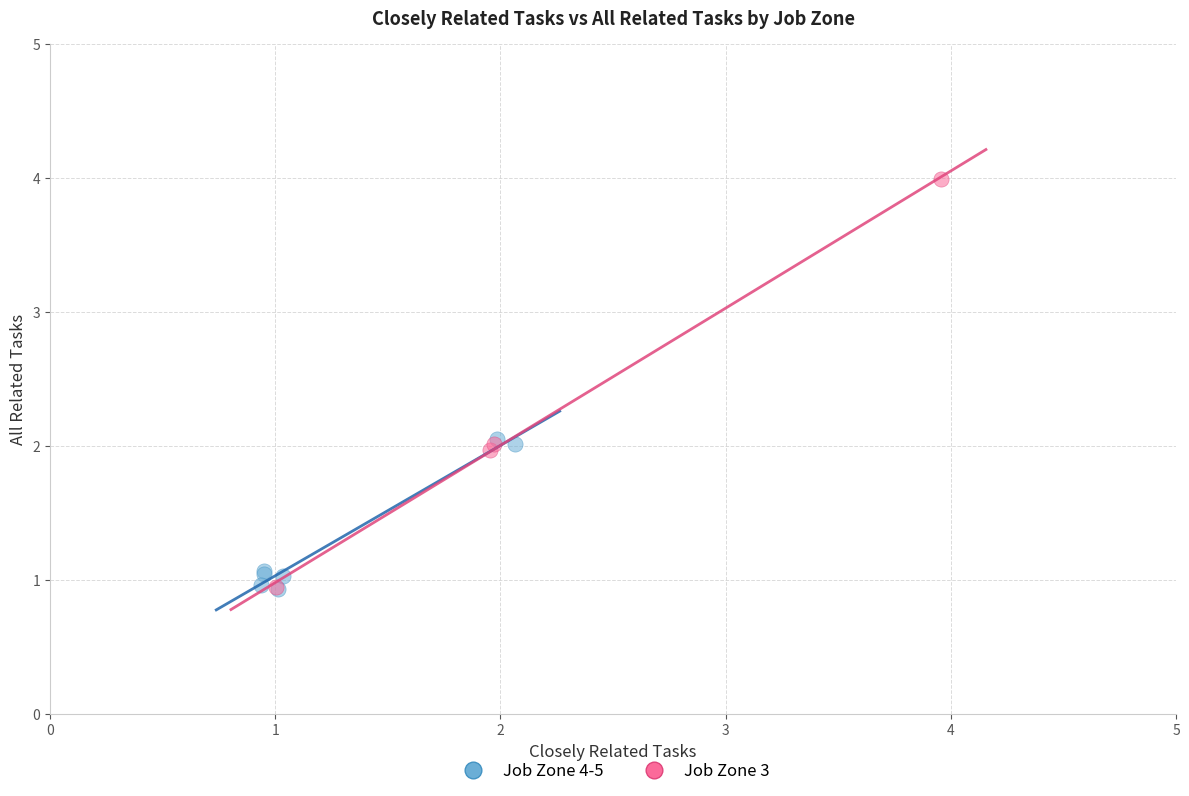

Which series has the largest Y range (max minus min)?

Job Zone 3